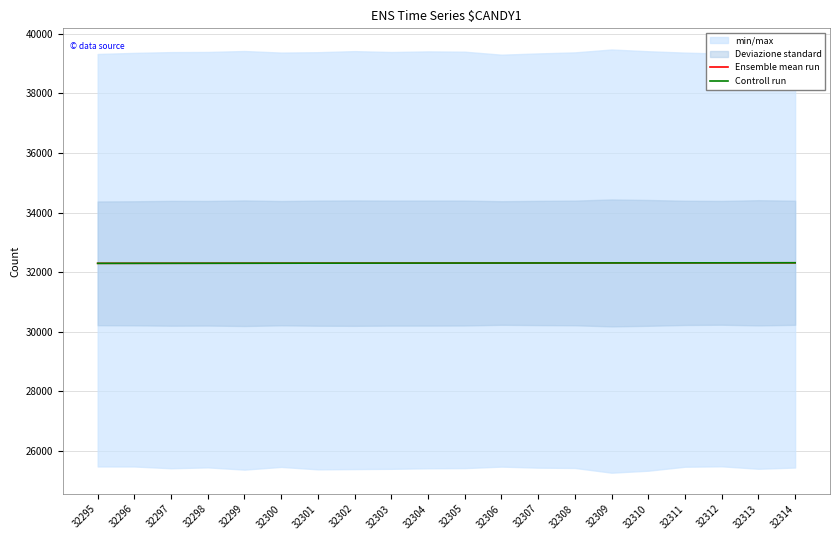

What is the sum of the Controll run values at 32300 and 32303?

64603